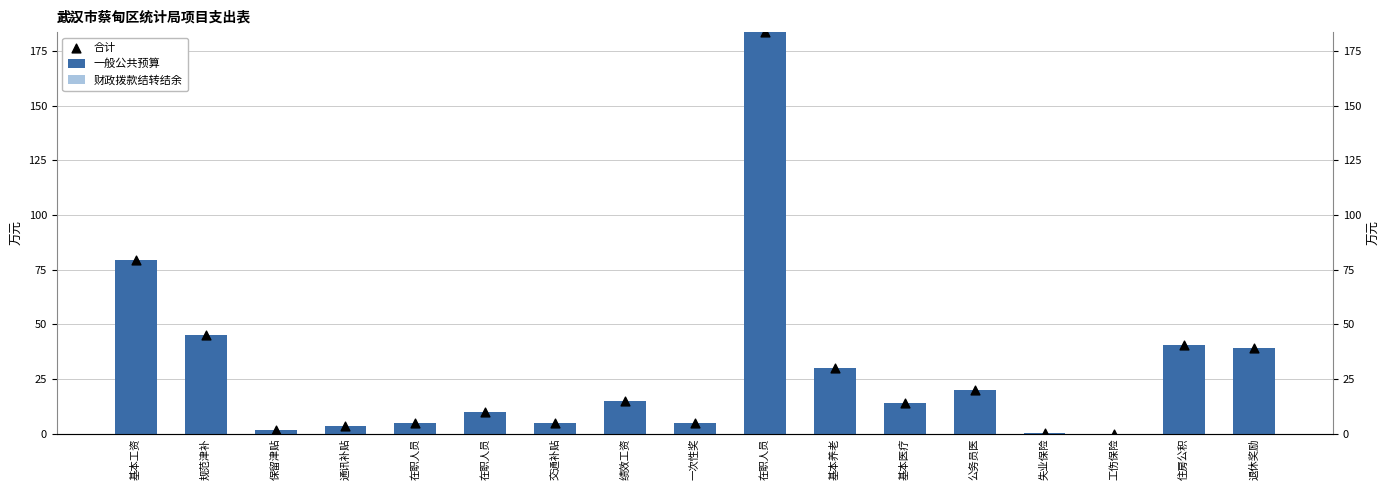

Which series has the widest spread of Y values?

一般公共预算